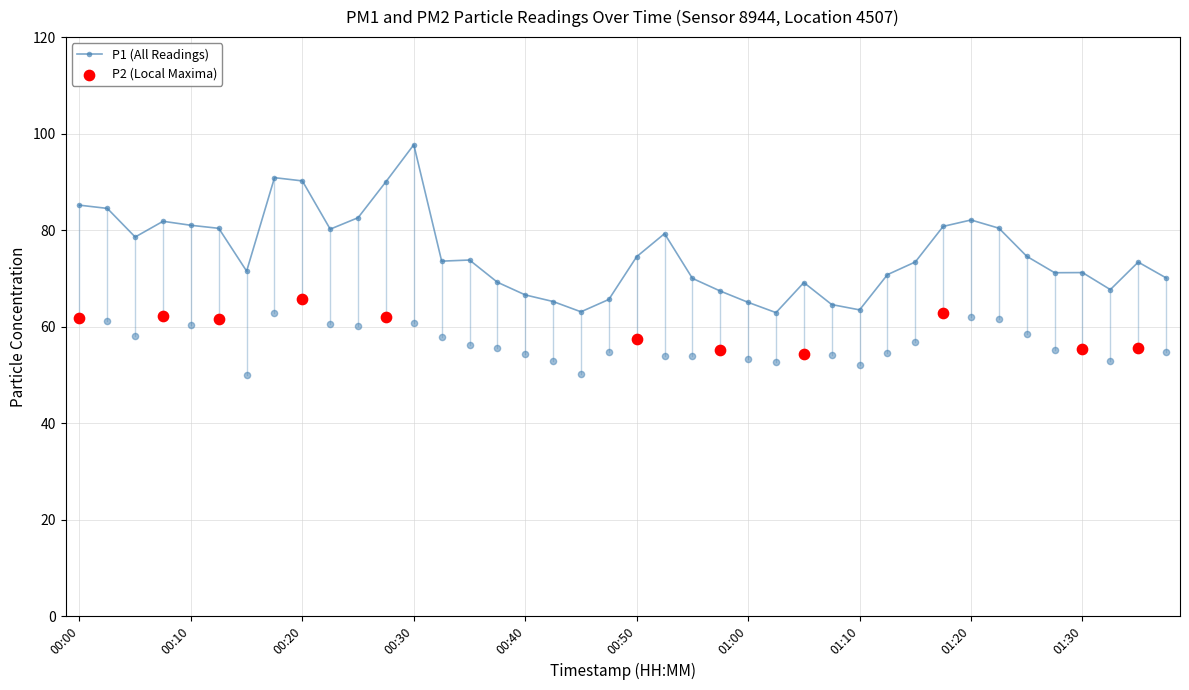

Which series contains the lowest Y value?

P2